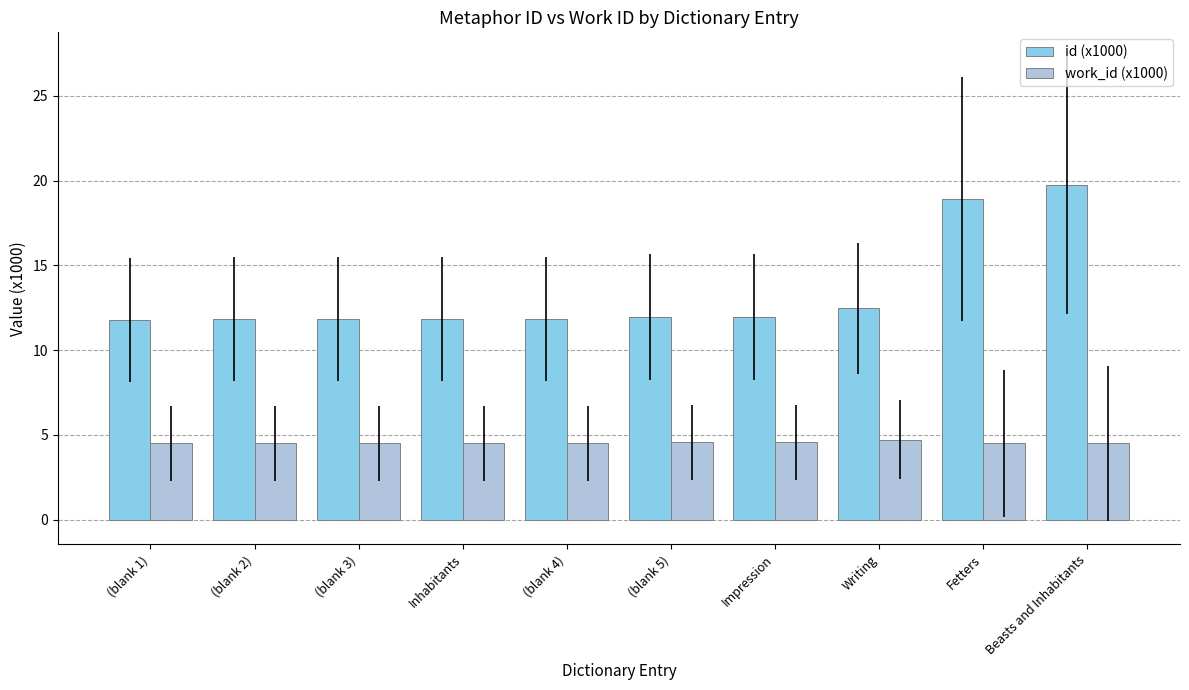

Rank the series by their maximum value, from highest to lowest.

id (x1000), work_id (x1000)